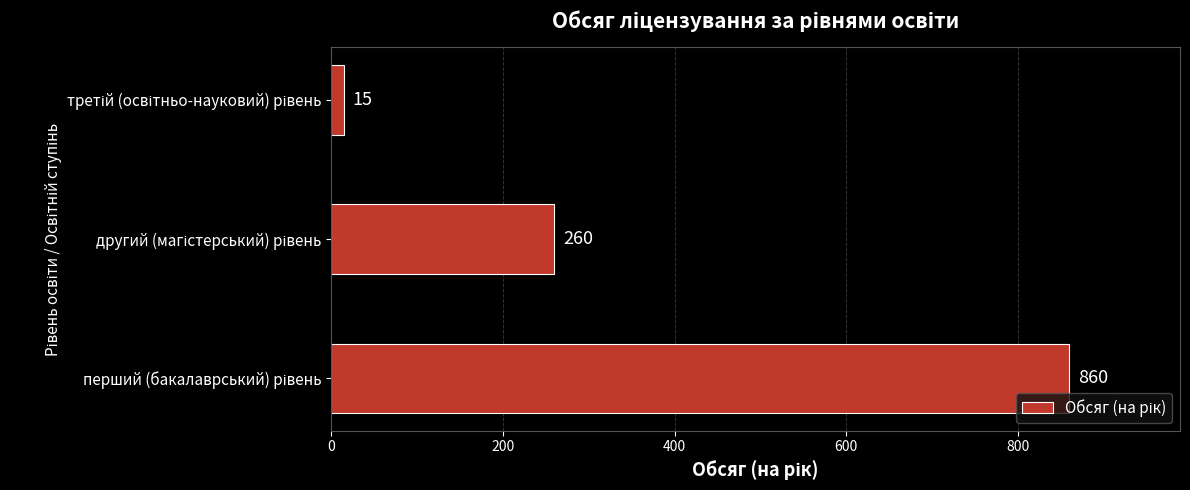

Does the chart contain stacked bars?

No